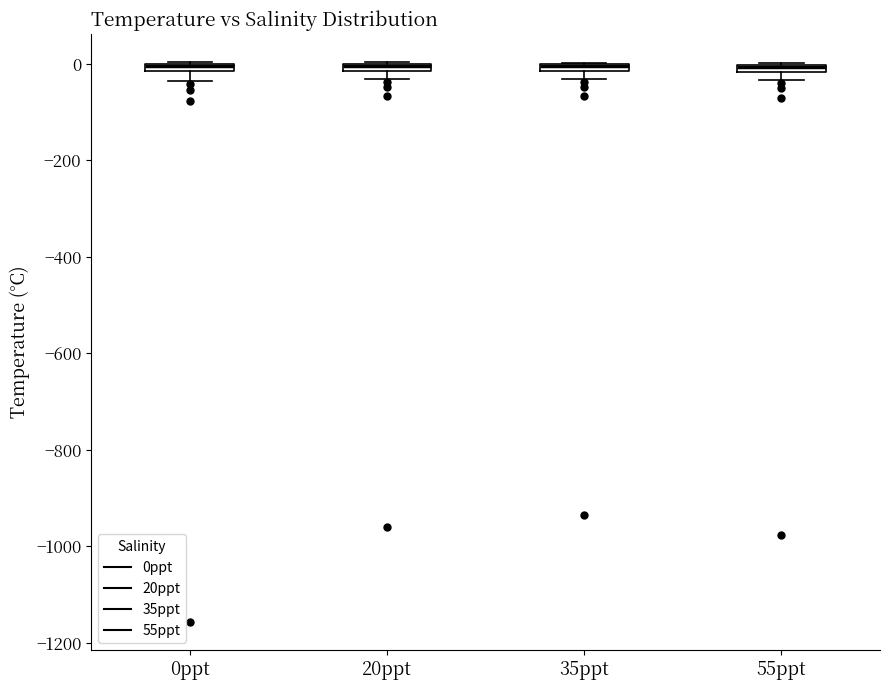

Where is the upper edge of the box for 0ppt on the y-axis? The values are not printed on the chart, so give them approximately, as read against the axis.

0